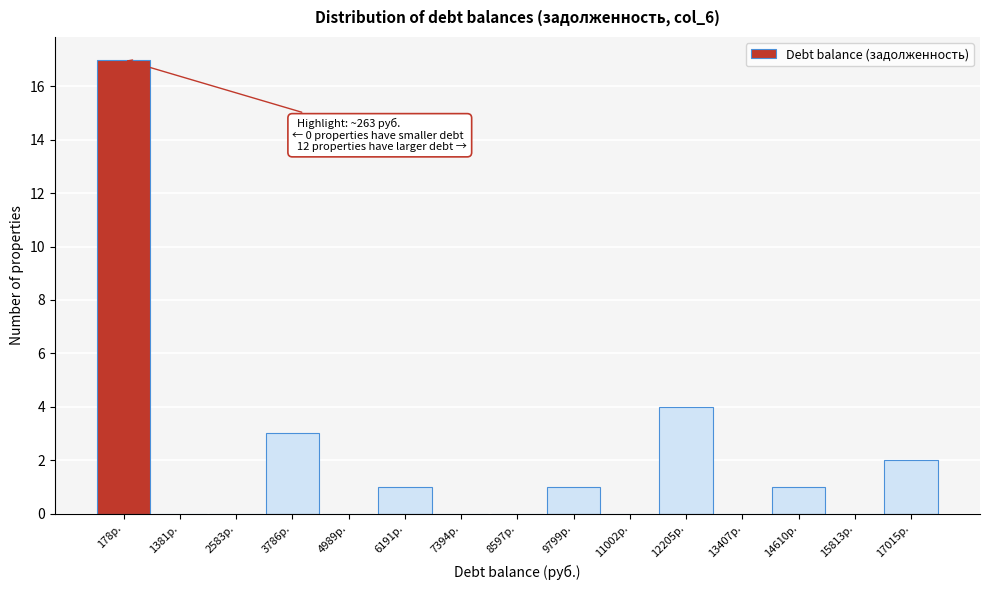

Reading right to left, what are all the values shown in this chart?

17015р.=2	15813р.=0	14610р.=1	13407р.=0	12205р.=4	11002р.=0	9799р.=1	8597р.=0	7394р.=0	6191р.=1	4989р.=0	3786р.=3	2583р.=0	1381р.=0	178р.=17